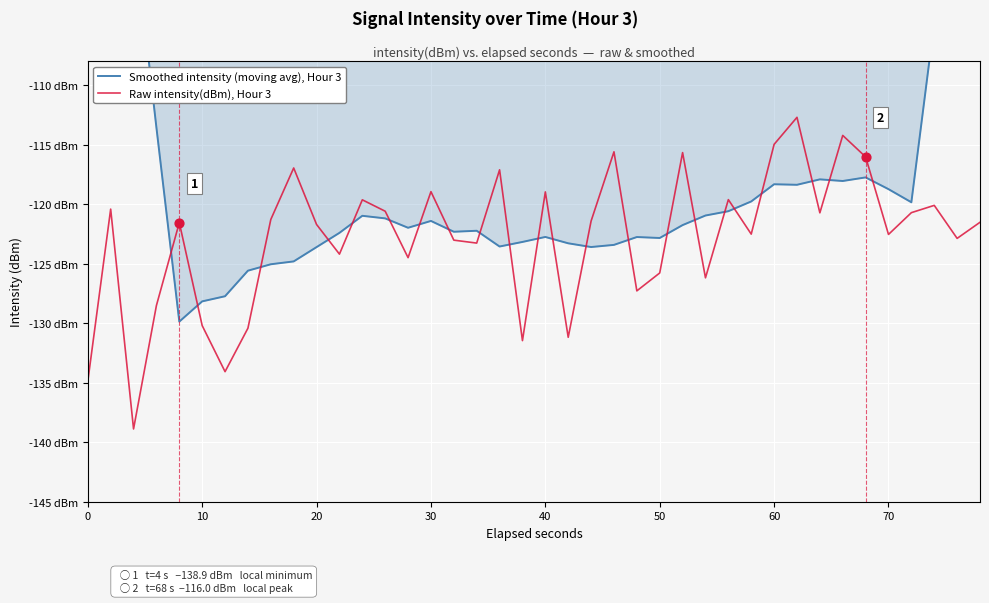

Which series has the widest spread of Y values?

Smoothed intensity (moving avg), Hour 3